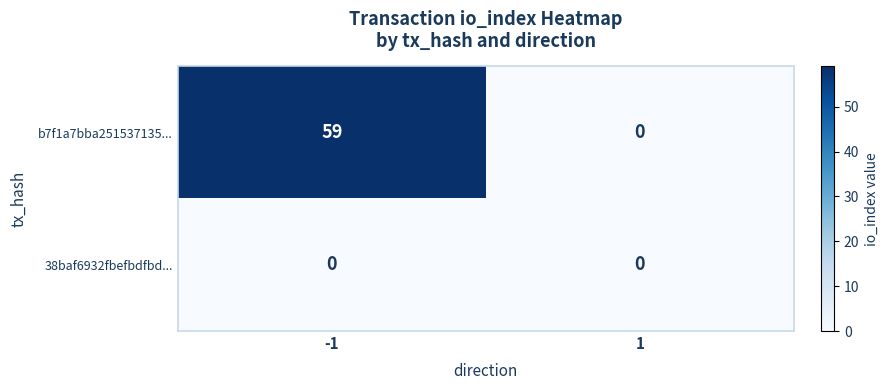

What is the maximum value shown in the chart?

59